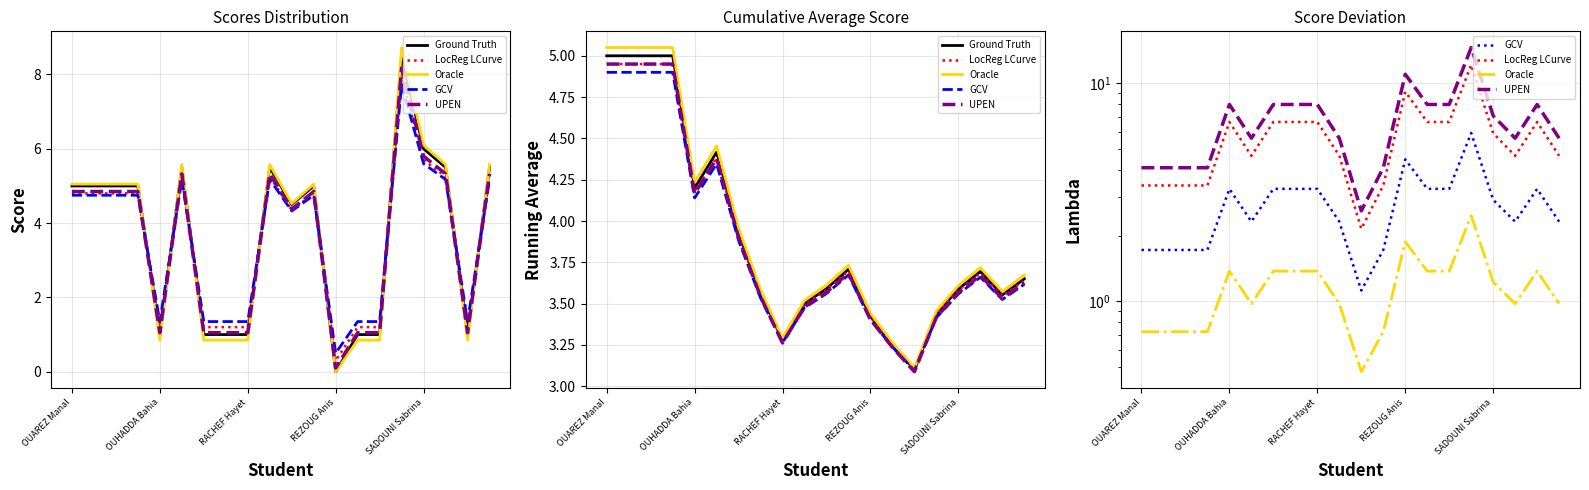

What is the total value across all series at 9?

17.0